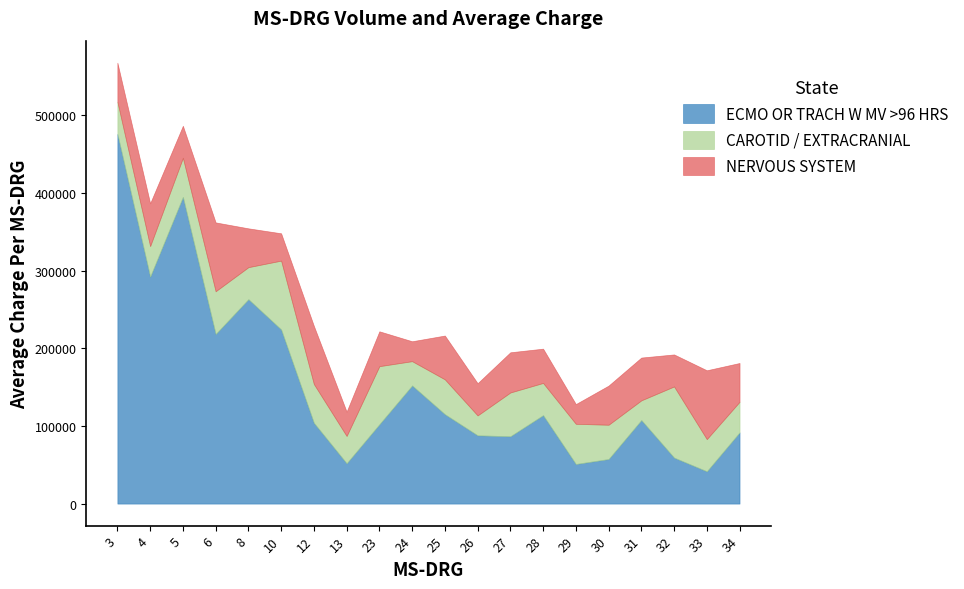

What is the minimum value shown in the chart?

25397.4